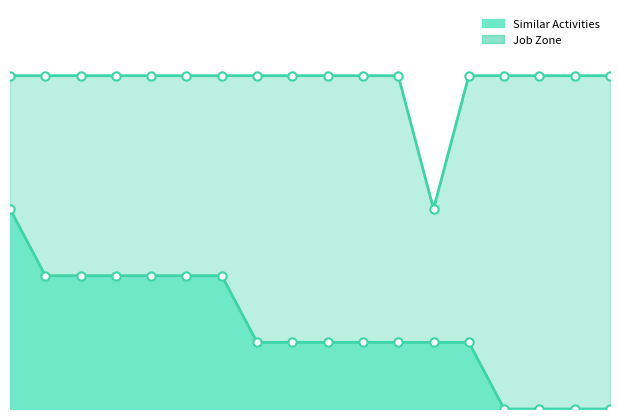

What is the maximum value for Similar Activities?

3